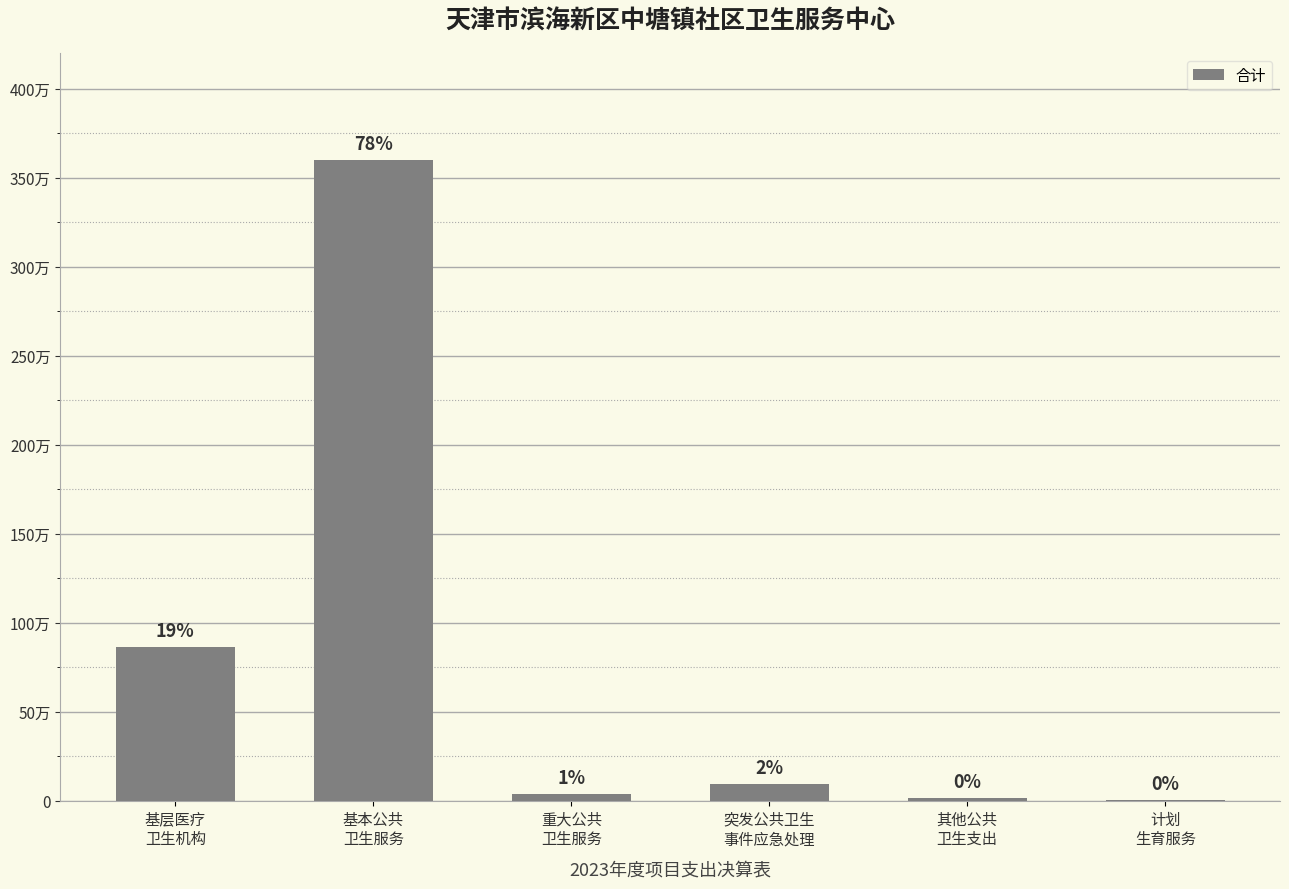

What position from the right is 突发公共卫生
事件应急处理?

3